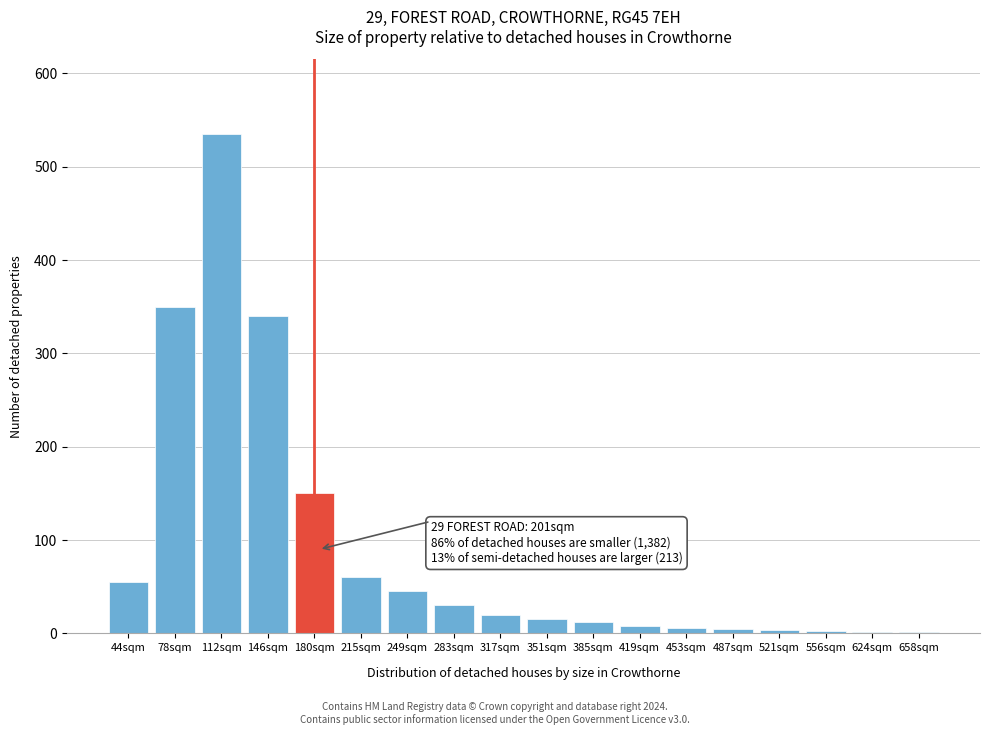

What is the maximum value shown in the chart?

535